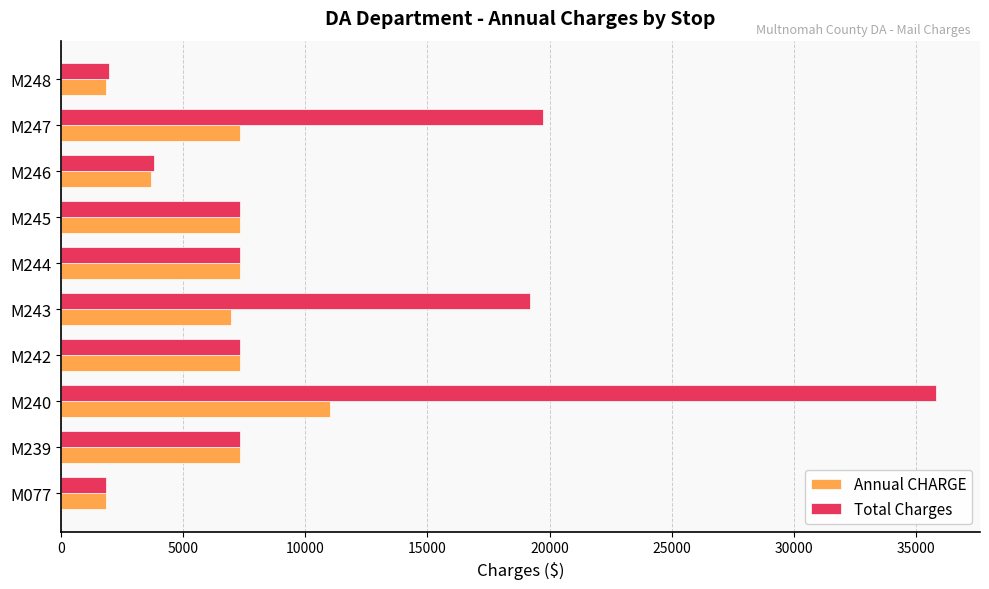

List the series in order of their overall mean, highest first.

Total Charges, Annual CHARGE